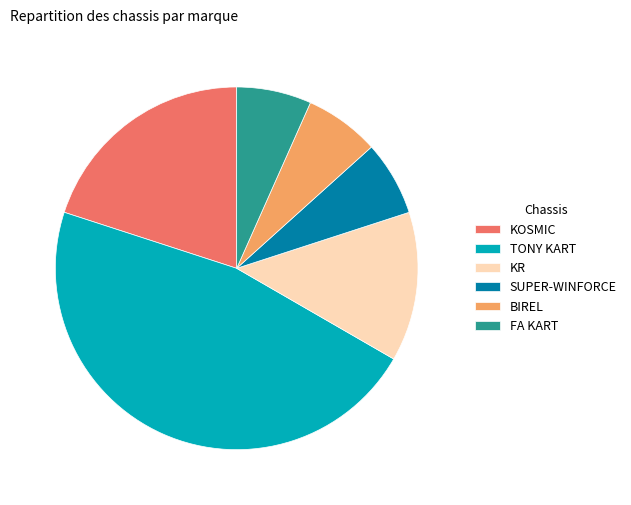

Do BIREL and FA KART together represent more than half of the pie?

No